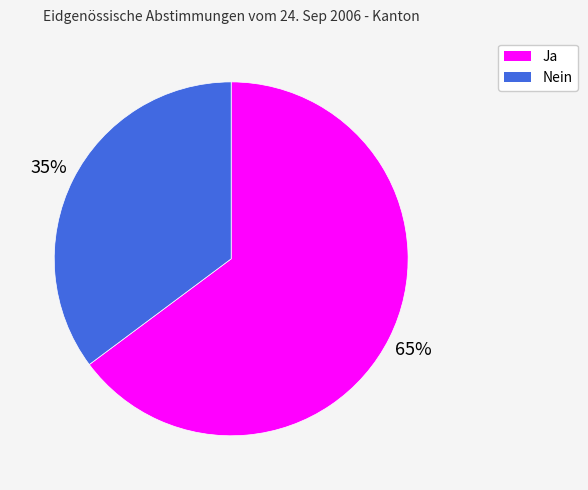

To the nearest percent, what is the difference between the Nein and Ja slice percentages?

30%